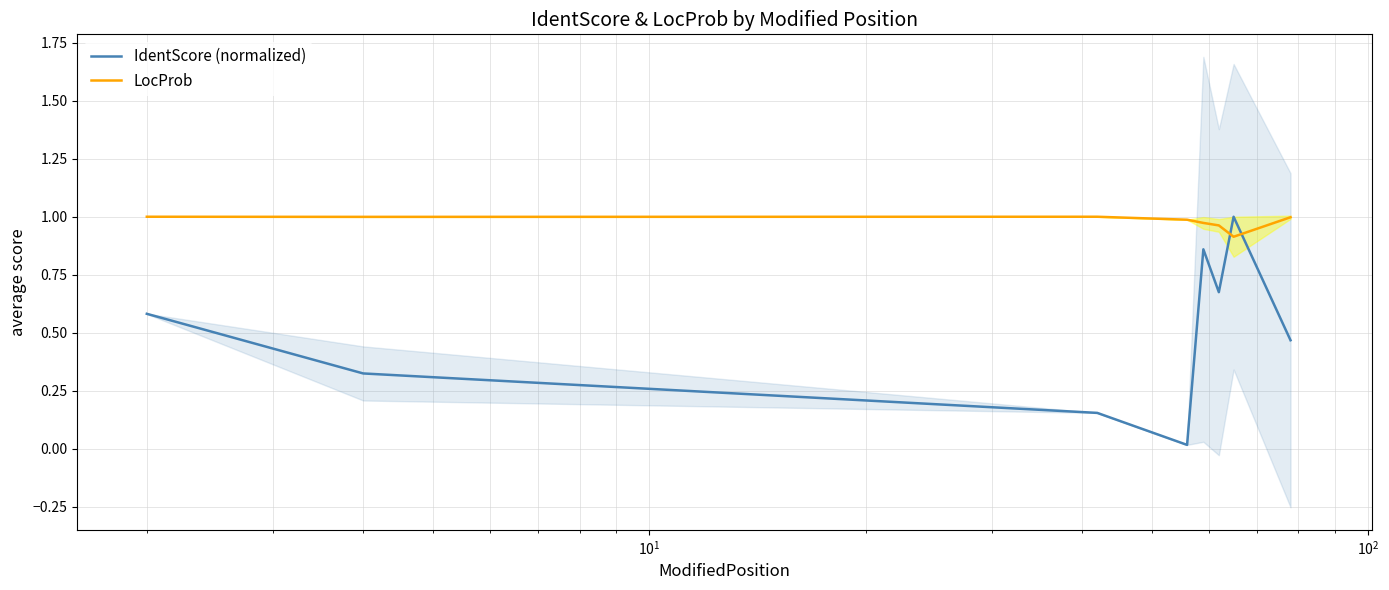

What are all the series names shown in the legend?

IdentScore (normalized), LocProb